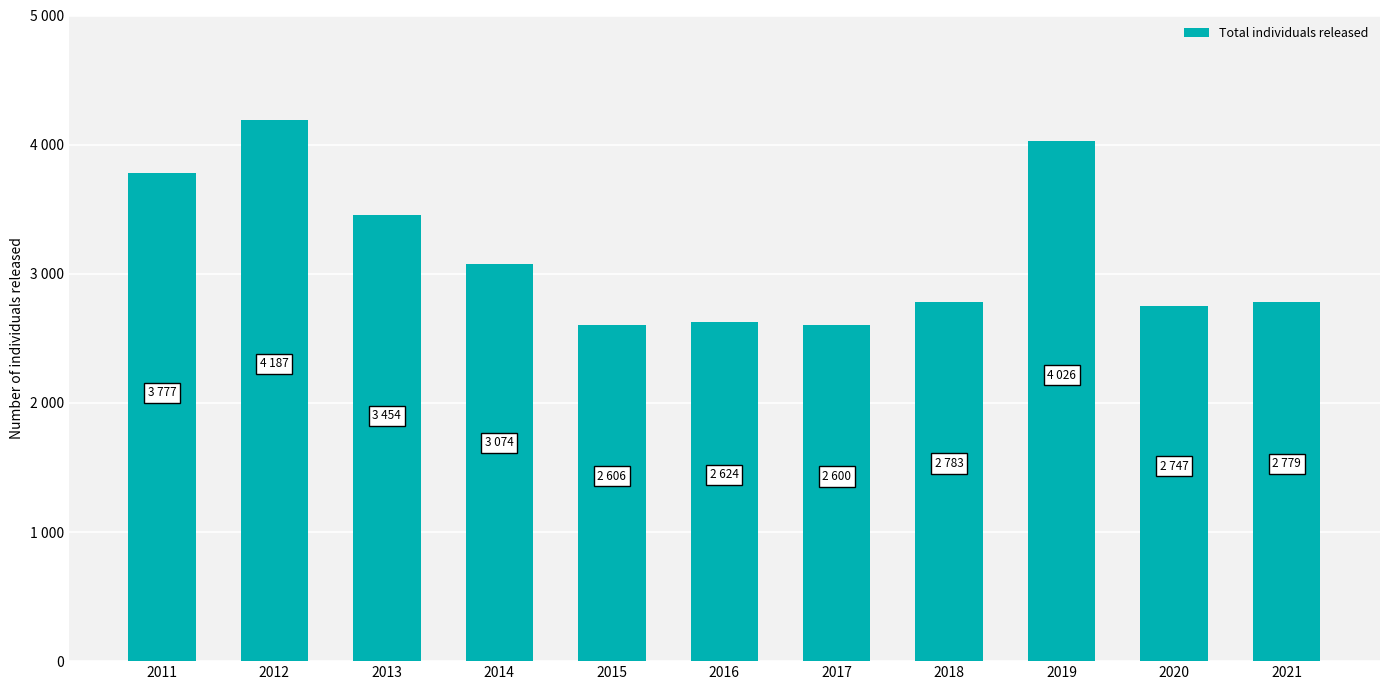

Does the chart contain any negative values?

No